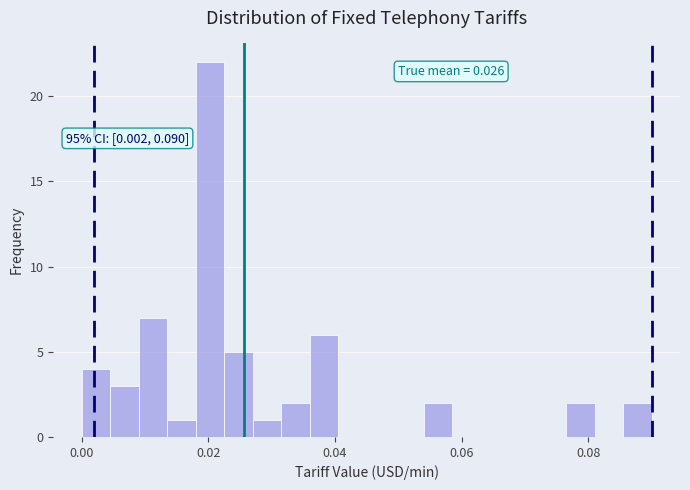

Read against the x-axis, roughly where is the centre of the tallest bar?

0.020